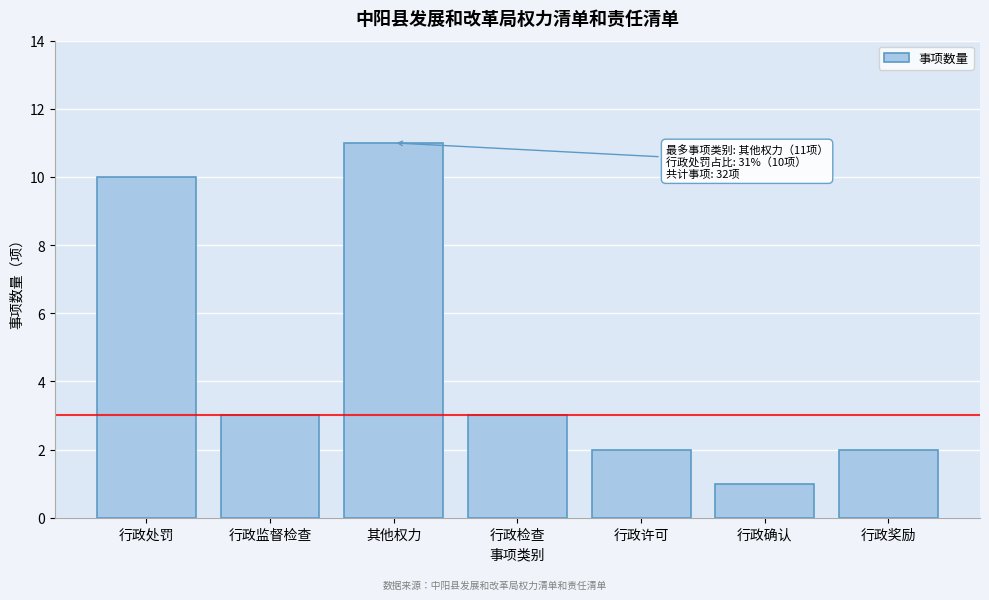

Reading left to right, what are all the values shown in this chart?

10	3	11	3	2	1	2